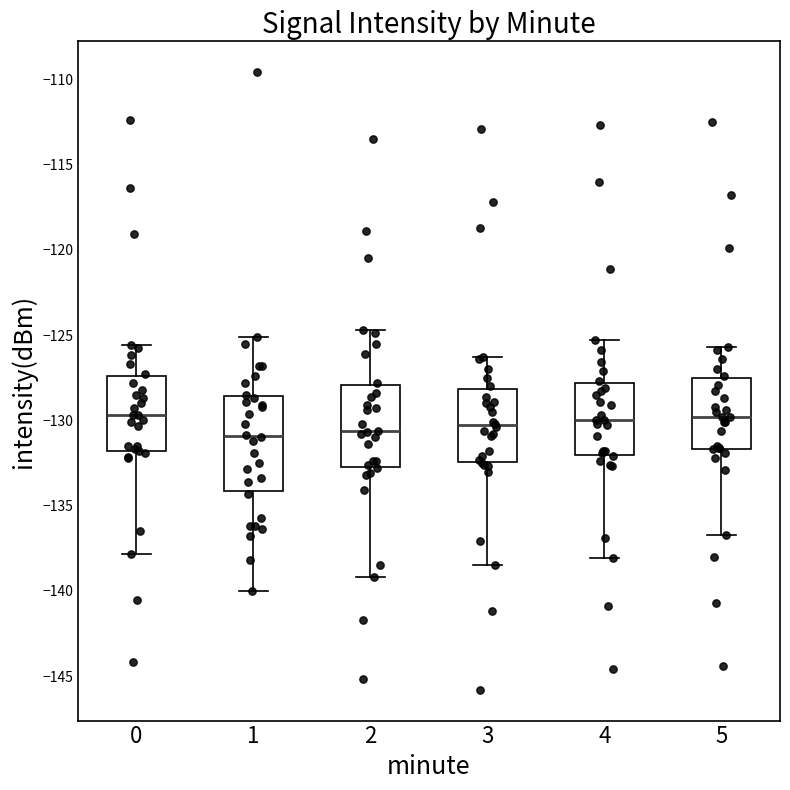

Reading left to right, transcribe this box plot: for each box, give where its median line is, the range the box spans, and where its two whiskers end, as read against the y-axis. The values are not printed on the chart, so give them approximately, as read against the axis.

0: median -129.5, box -132.0 to -127.5, whiskers -138.0 to -125.5
1: median -131.0, box -134.0 to -128.5, whiskers -140.0 to -125.0
2: median -130.5, box -132.5 to -128.0, whiskers -139.0 to -124.5
3: median -130.5, box -132.5 to -128.0, whiskers -138.5 to -126.5
4: median -130.0, box -132.0 to -128.0, whiskers -138.0 to -125.5
5: median -130.0, box -131.5 to -127.5, whiskers -136.5 to -125.5